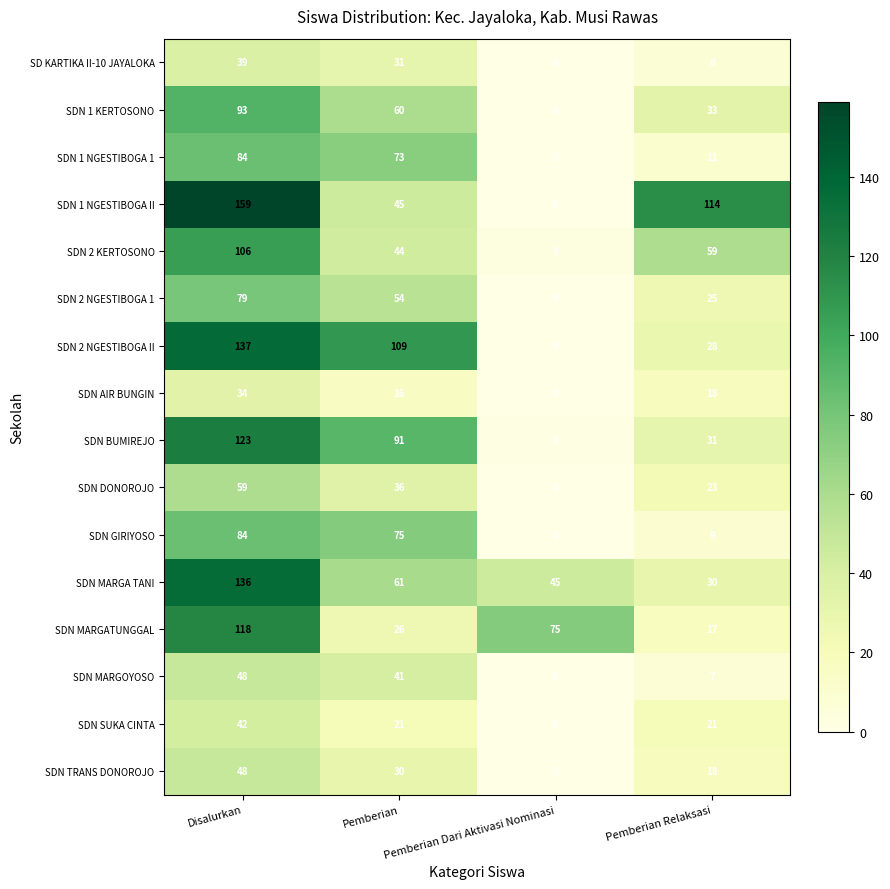

The SDN DONOROJO series shows 91 at Disalurkan. True or false?

False